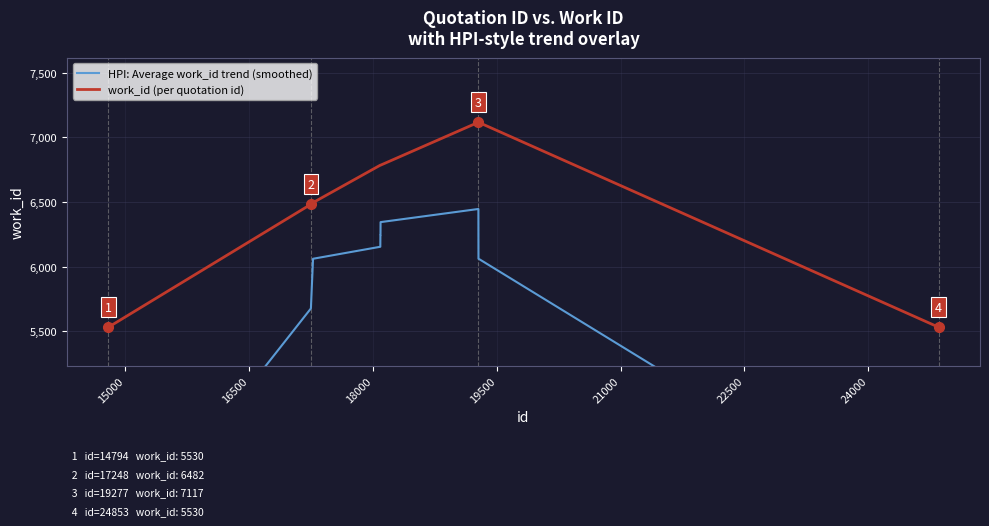

What is the value of the HPI: Average work_id trend (smoothed) point at the 3rd from the left?

6060.3